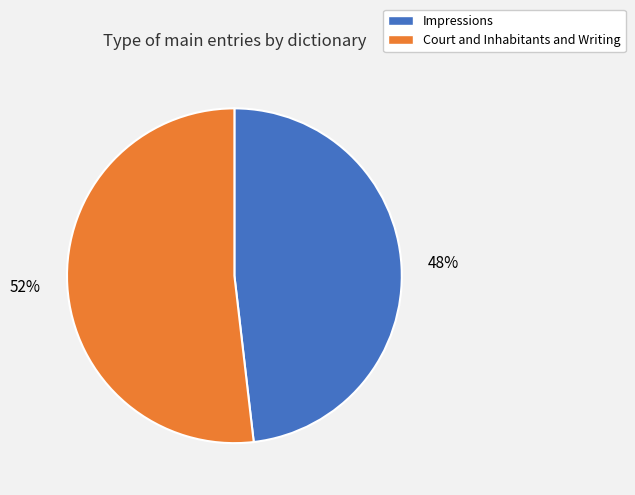

Combined, do Court and Inhabitants and Writing and Impressions account for over 50%?

Yes